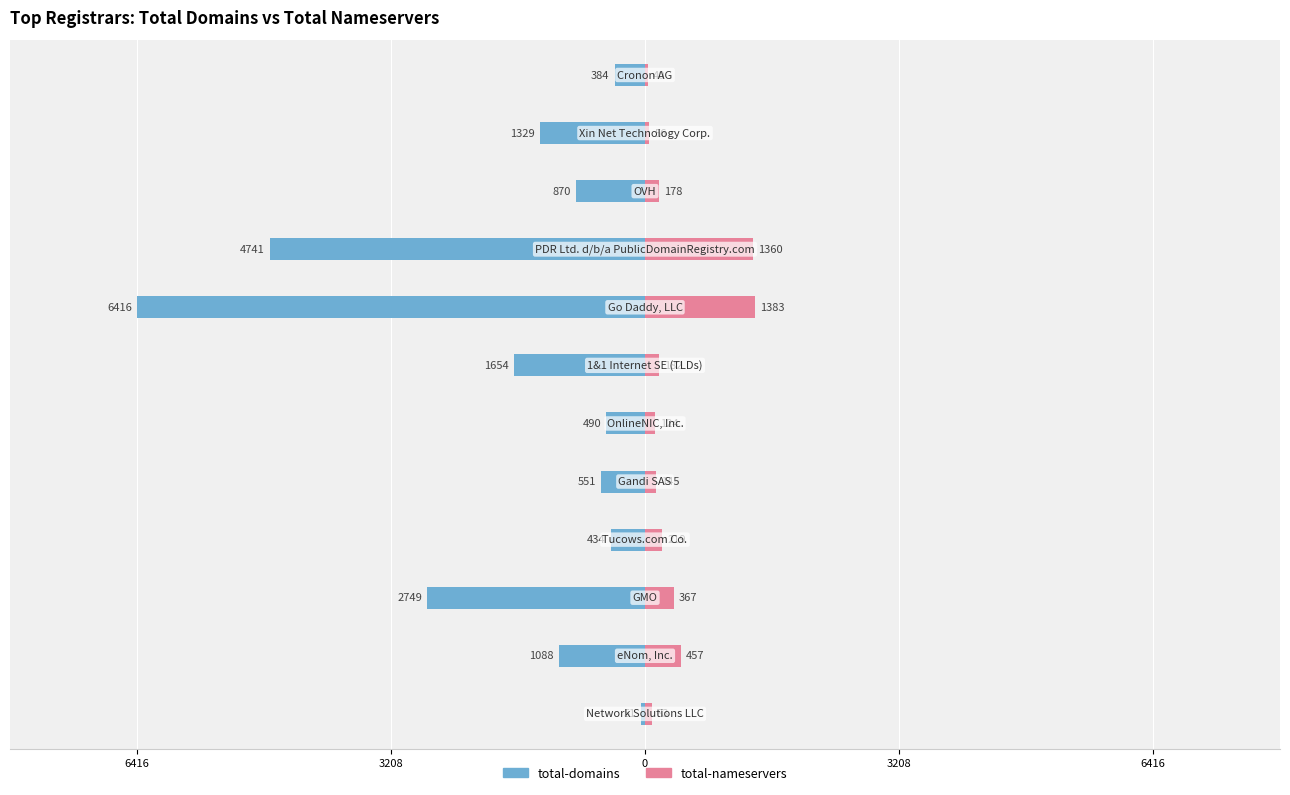

Which series has the widest spread of values?

total-domains